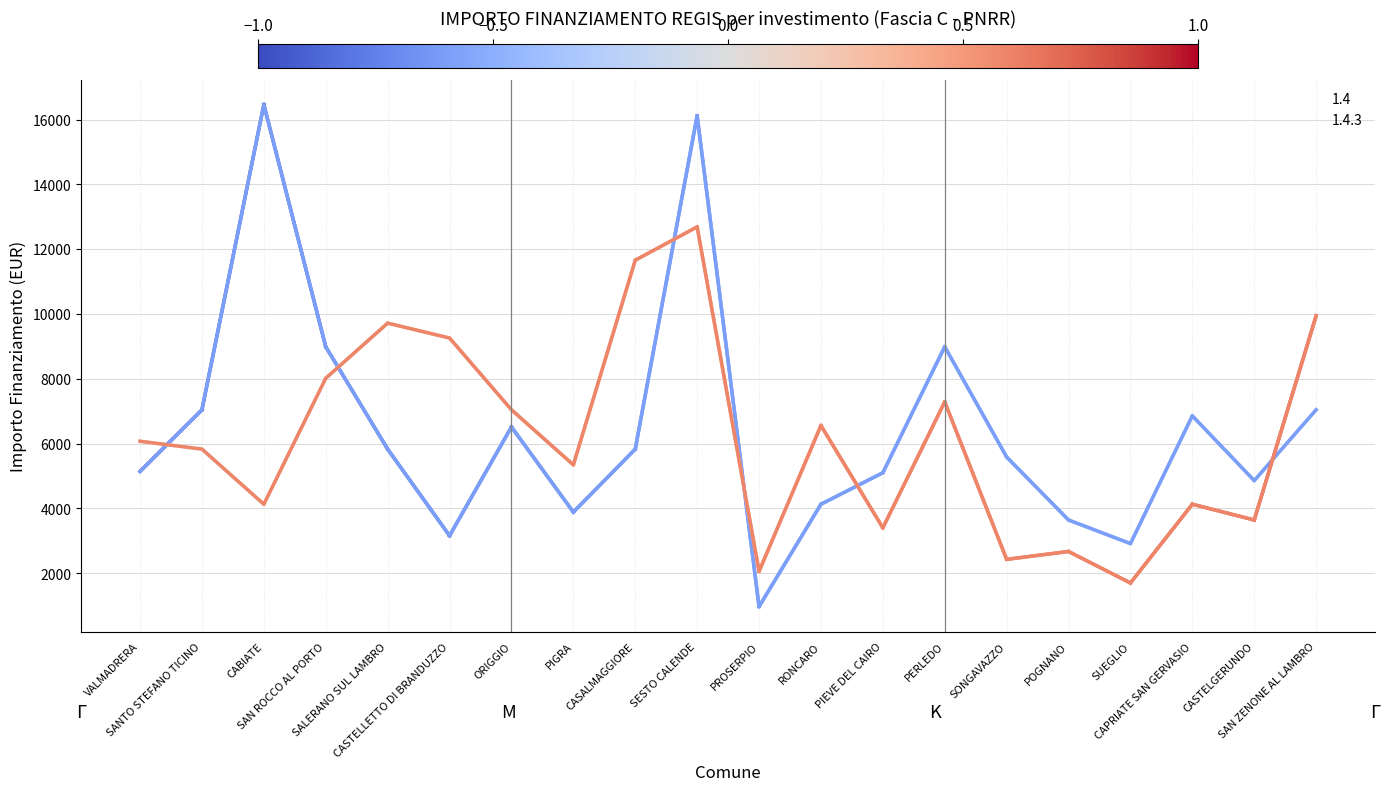

Reading left to right, list all the values displayed in this chart.

1.4: 5145	7047	16464	8991	5832	3159	6517	3888	5831	16121	972	4131	5103	8991	5589	3645	2916	6860	4860	7047
1.4.3: 6075	5832	4131	8019	9720	9261	7047	5346	11662	12691	2058	6561	3402	7290	2430	2673	1701	4131	3645	9947